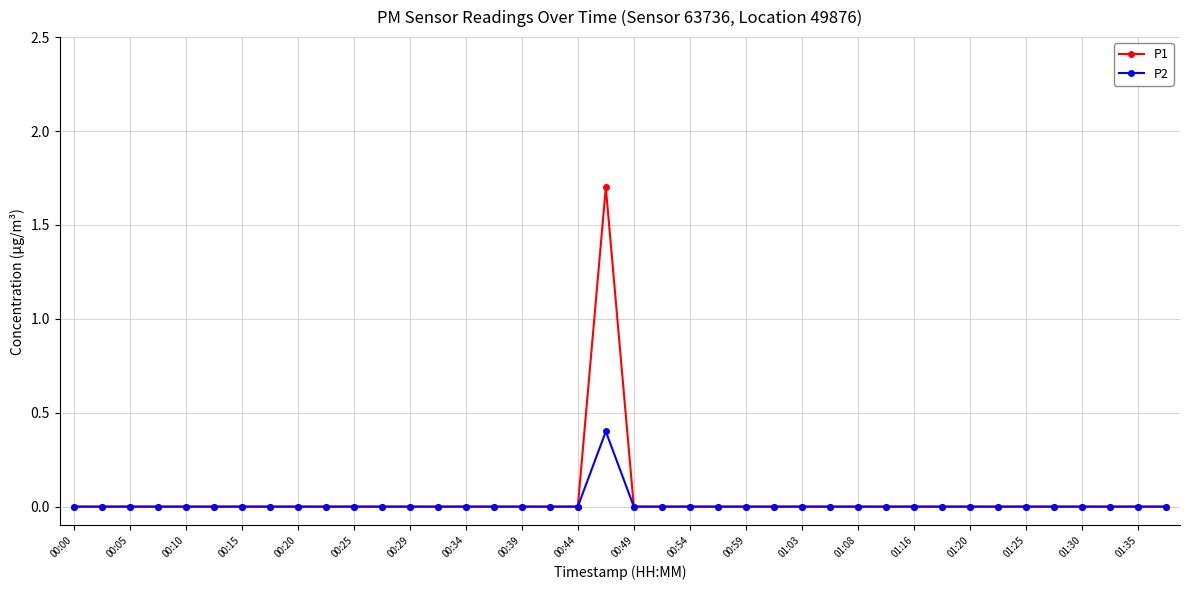

True or false: P2 has more than 0 points higher than both neighbors.

True